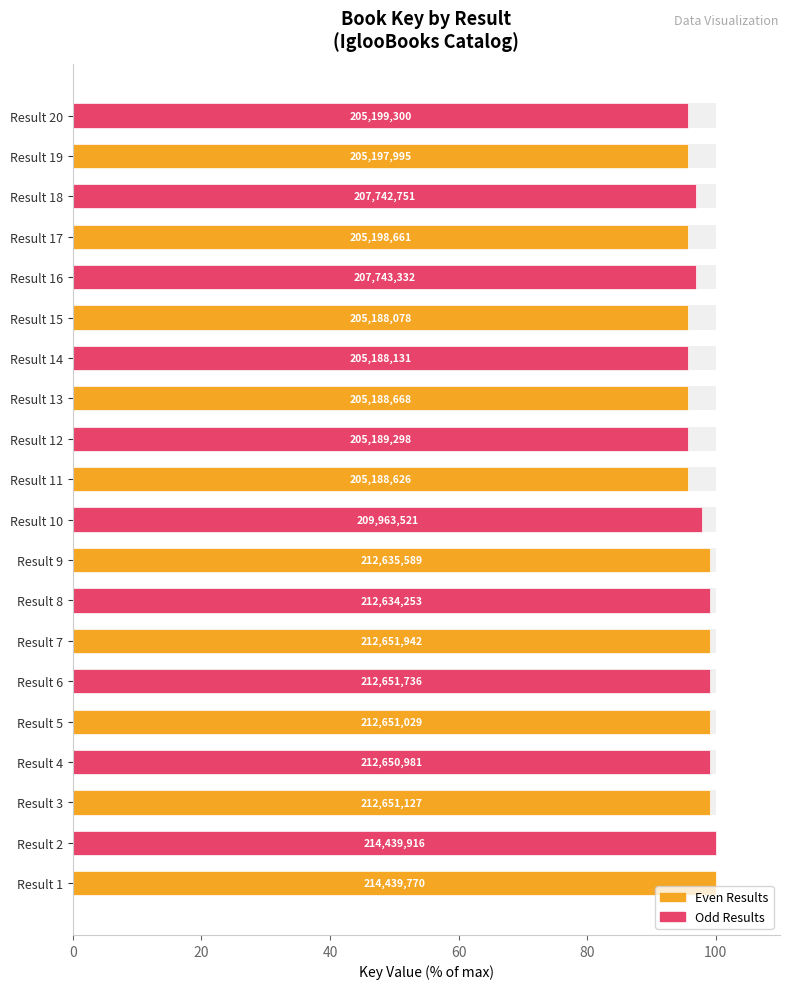

What is the approximate value at Result 9?

99.2